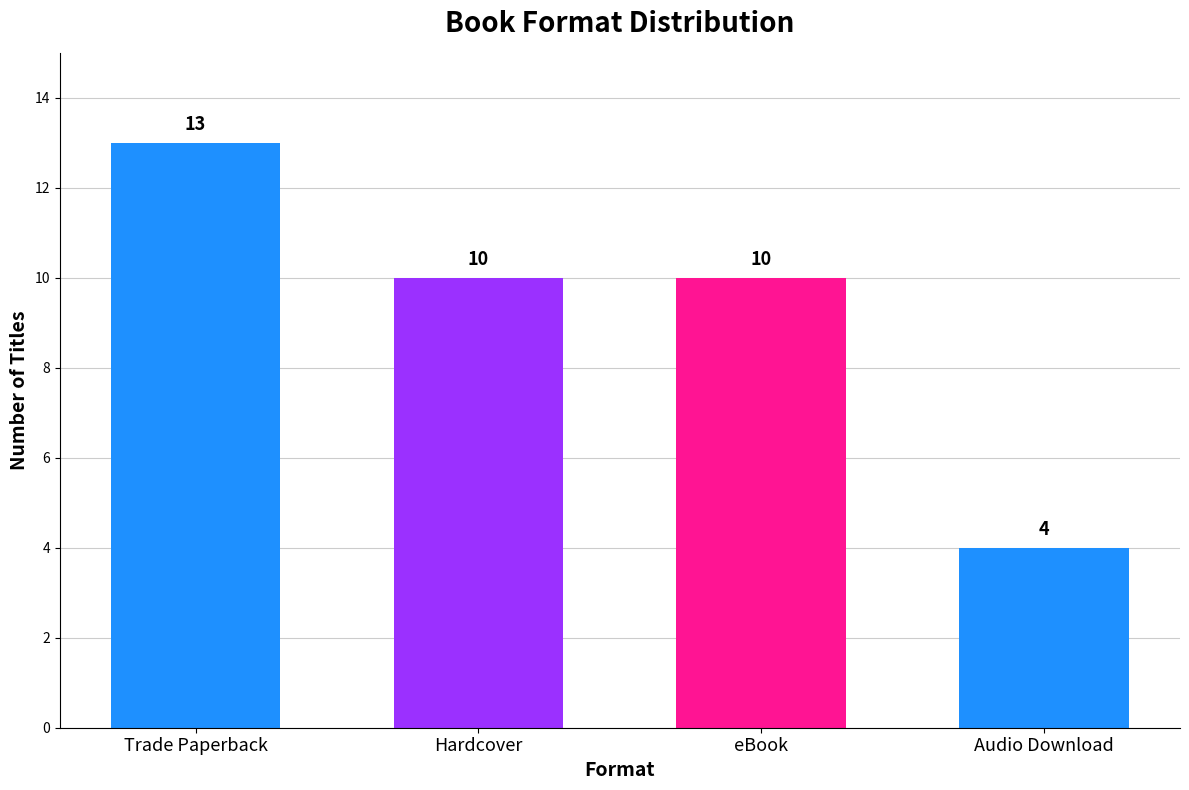

True or false: the data shows 2 at Hardcover.

False